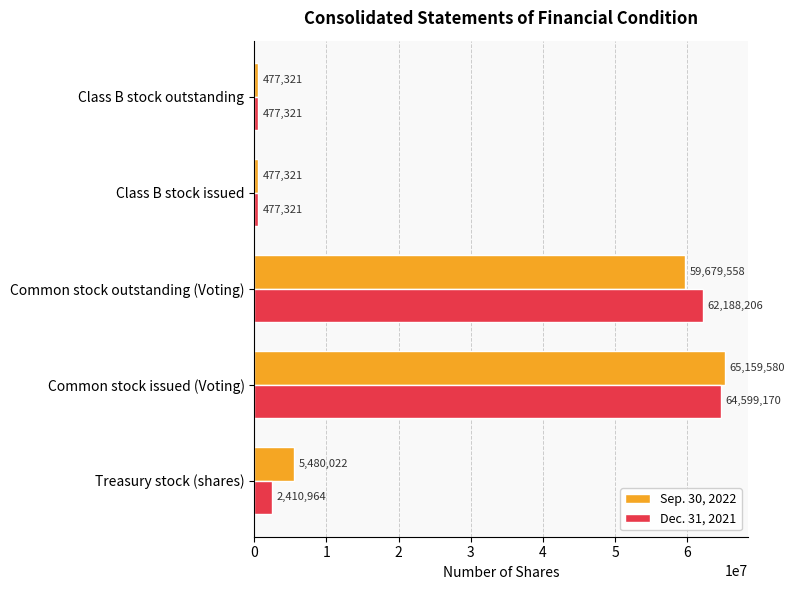

List the series in order of their overall mean, highest first.

Sep. 30, 2022, Dec. 31, 2021